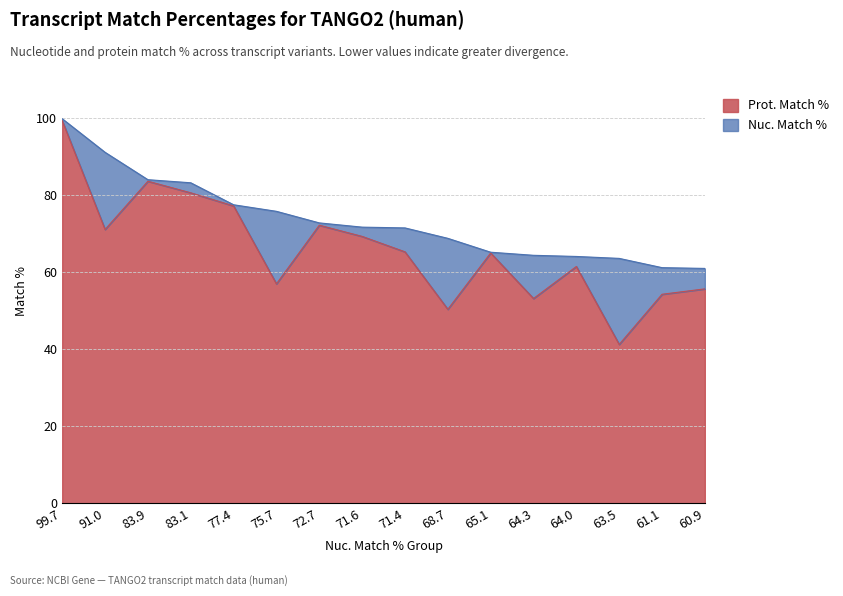

Where is Nuc. Match % nearest to the value 80?

77.4